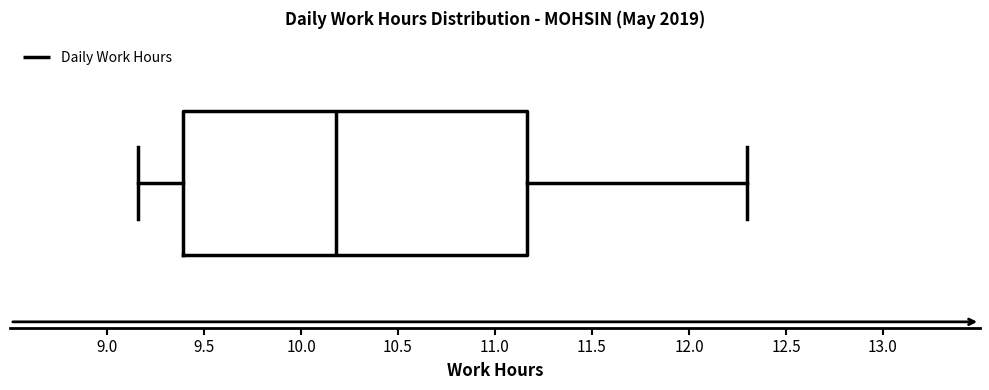

Transcribe this box plot: give where the median line is, the range the box spans, and where the two whiskers end, as read against the x-axis. The values are not printed on the chart, so give them approximately, as read against the axis.

median 10.20, box 9.40 to 11.15, whiskers 9.15 to 12.30